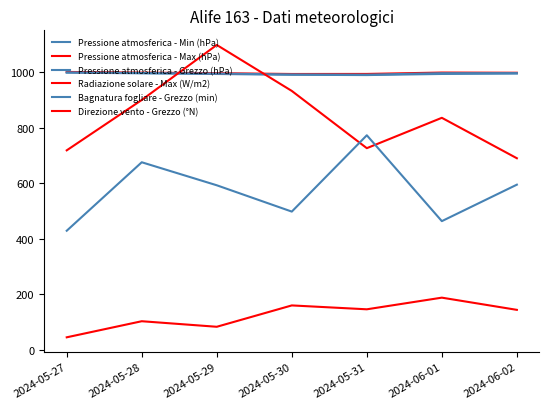

At which category does Pressione atmosferica - Grezzo (hPa) reach its first local valley?

2024-05-31